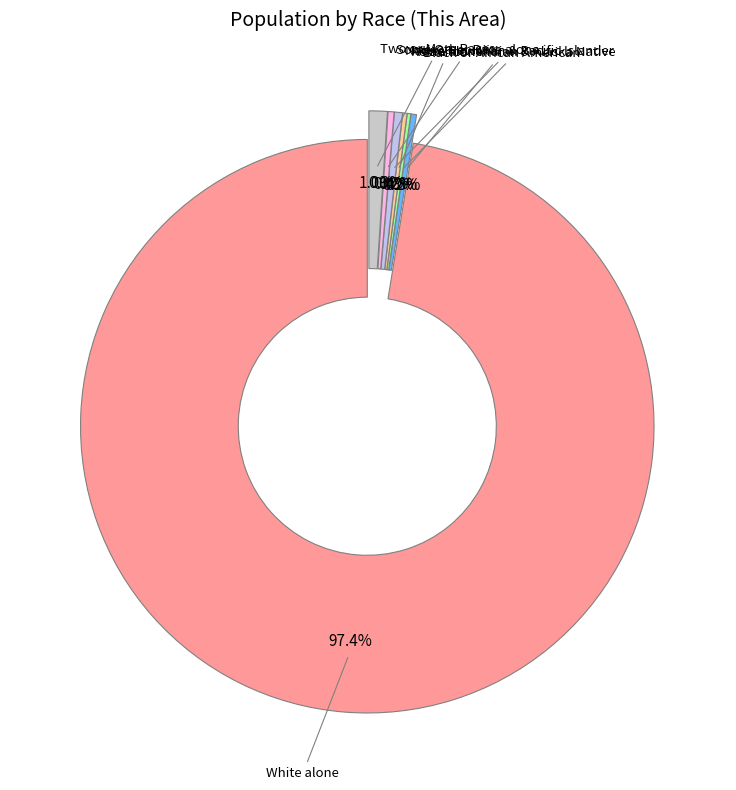

Is there a majority slice in this chart?

Yes